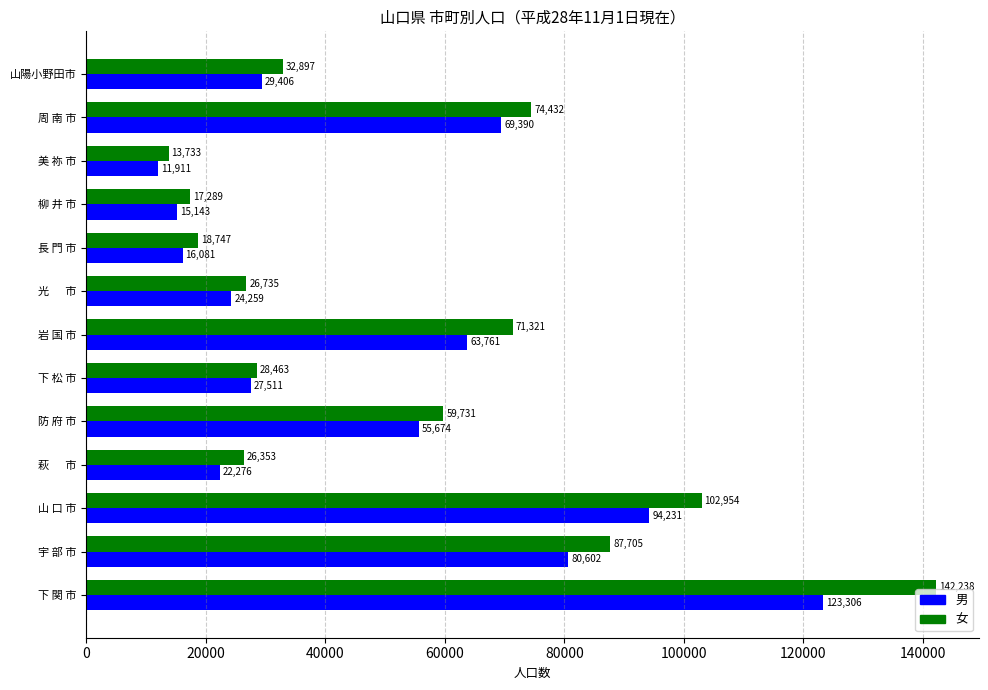

What is the difference between the maximum and minimum values in the 男 series?

111395